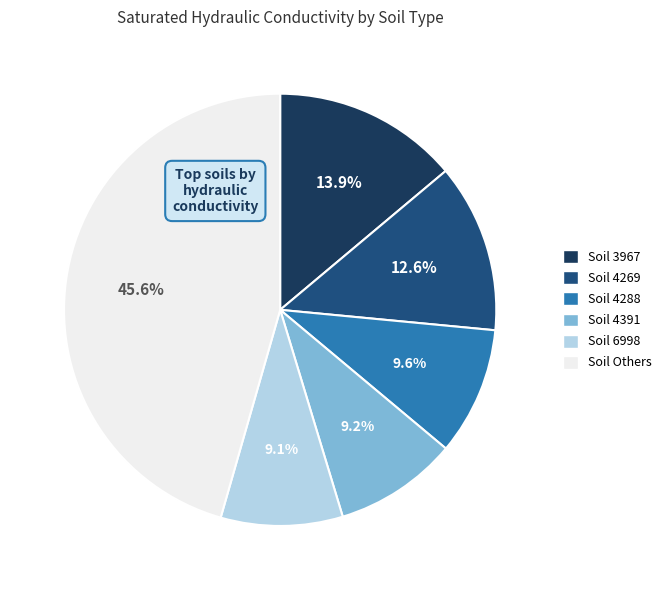

Is there a majority slice in this chart?

No